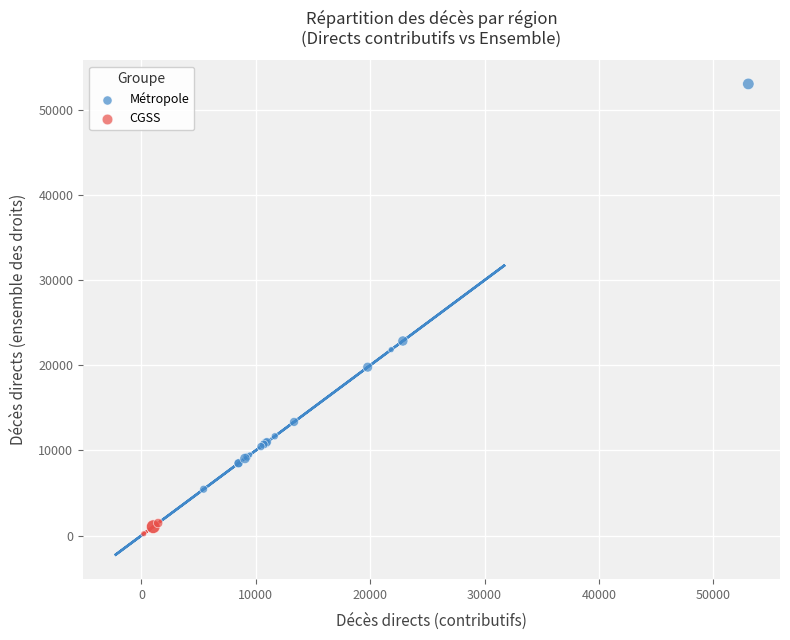

What are all the series names shown in the legend?

Métropole, CGSS